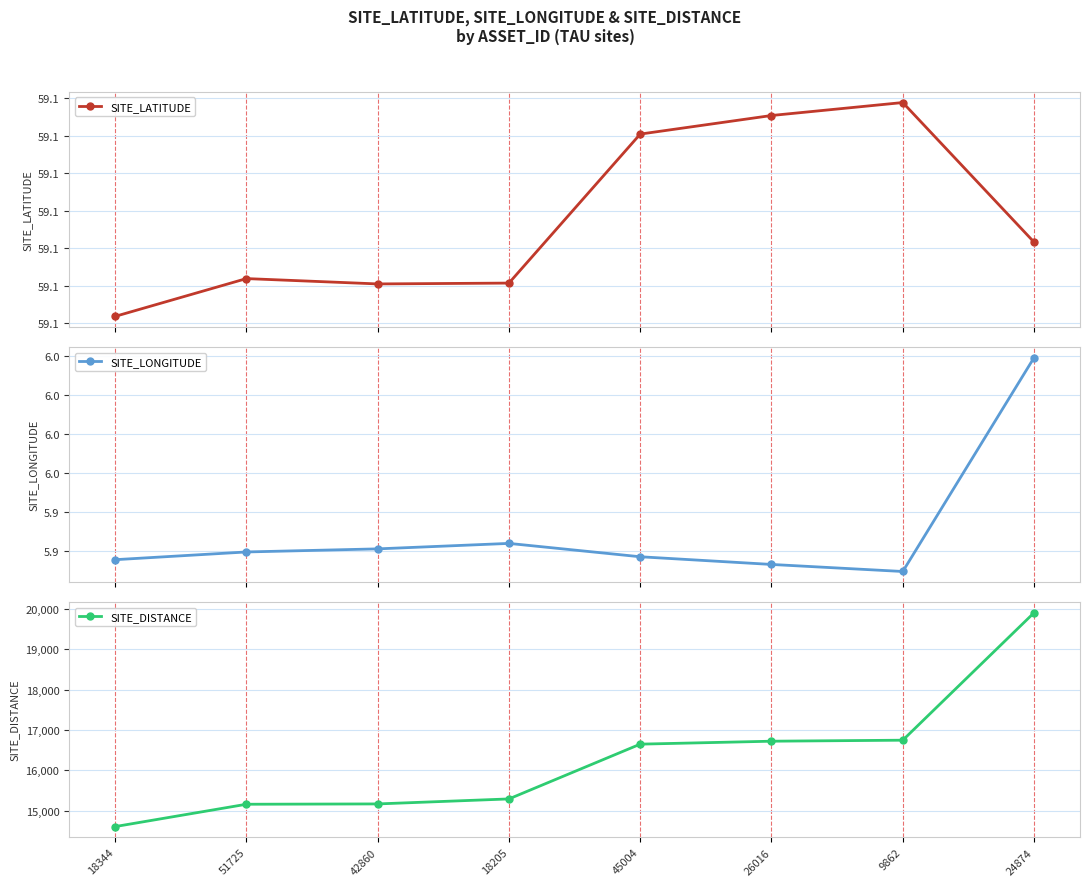

Reading right to left, extract all data points from this chart.

SITE_LATITUDE: 24874=59.1	9862=59.1	26016=59.1	45004=59.1	18205=59.1	42860=59.1	51725=59.1	18344=59.1
SITE_LONGITUDE: 24874=6.0	9862=5.9	26016=5.9	45004=5.9	18205=5.9	42860=5.9	51725=5.9	18344=5.9
SITE_DISTANCE: 24874=19904.0	9862=16744.0	26016=16719.0	45004=16646.0	18205=15288.0	42860=15164.0	51725=15156.0	18344=14602.0